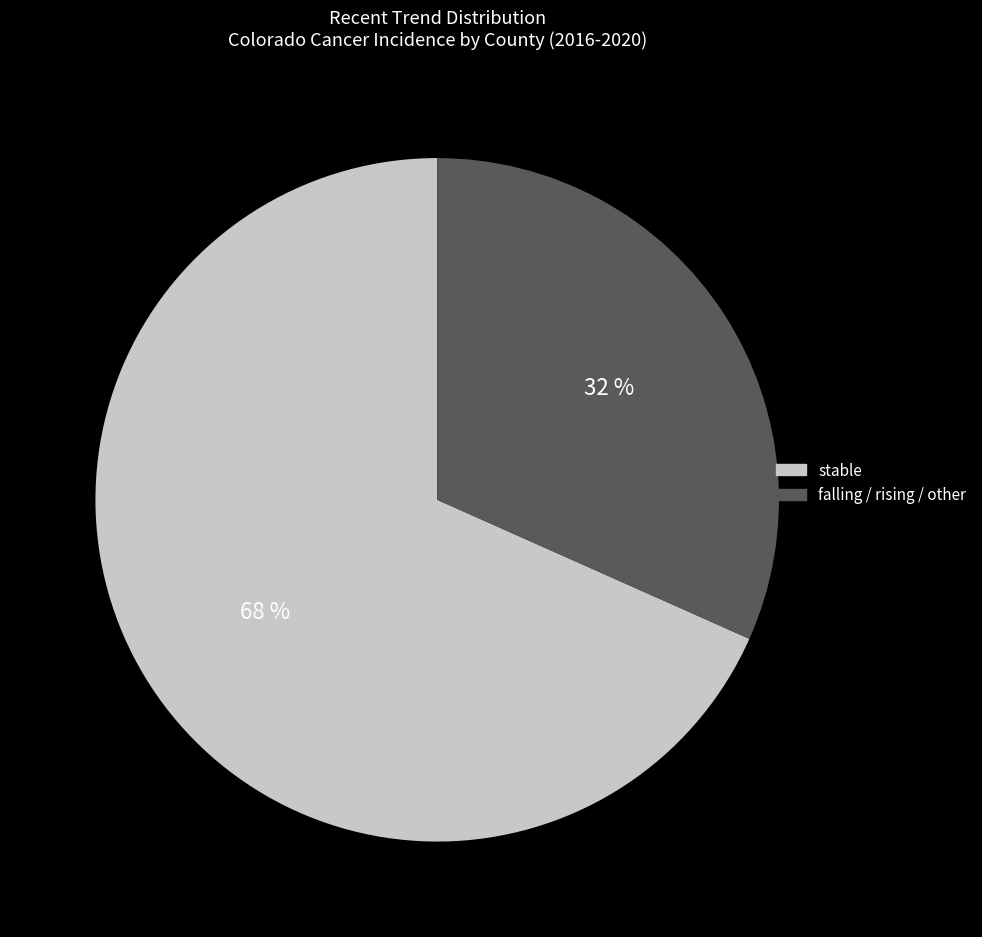

To the nearest percent, what is the average slice percentage?

50%